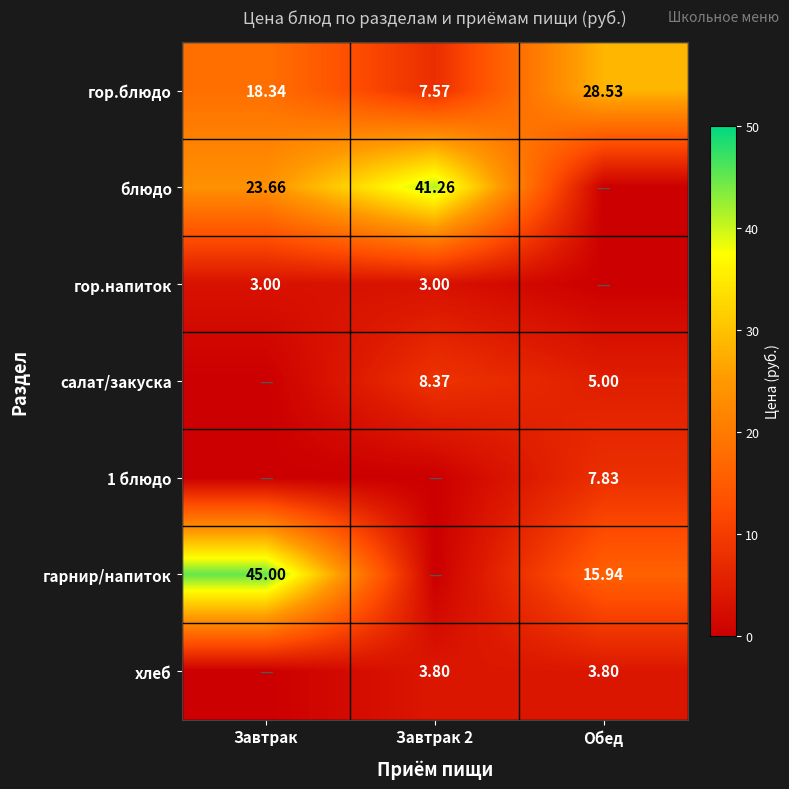

At which label is гор.блюдо closest to 18?

Завтрак